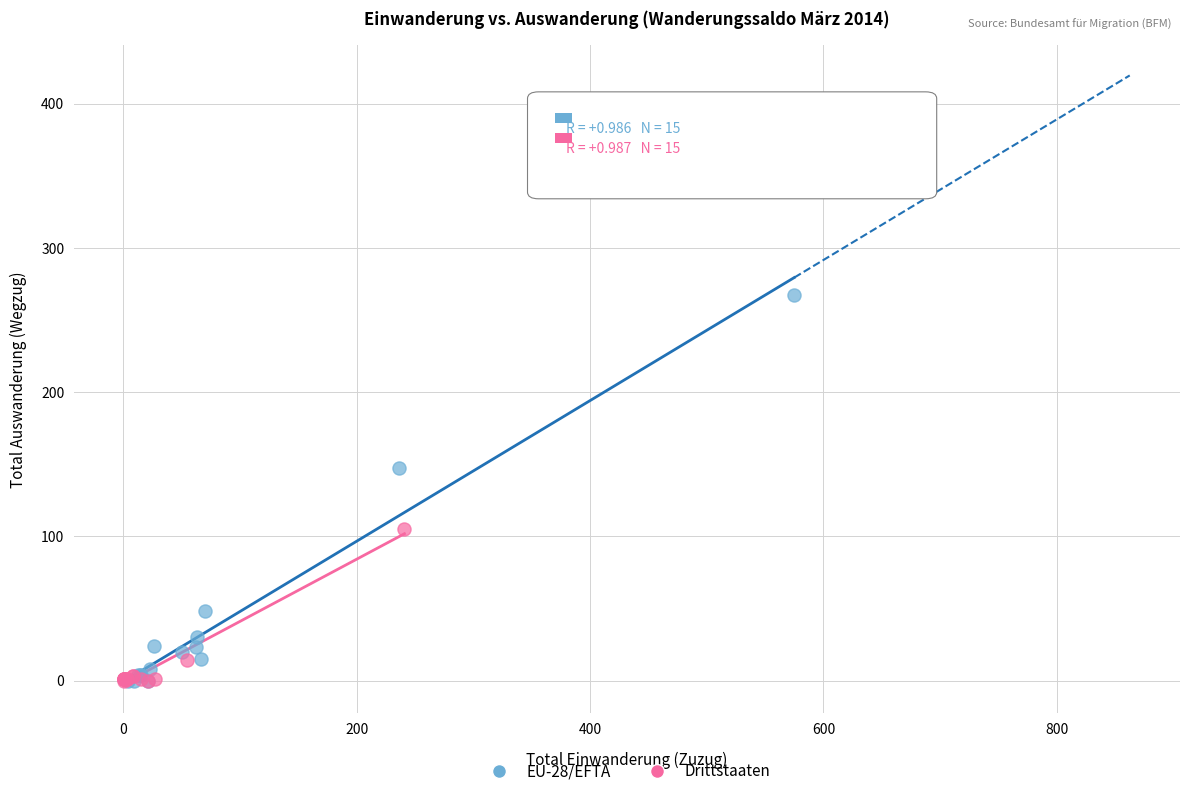

Which series contains the highest Y value?

EU-28/EFTA